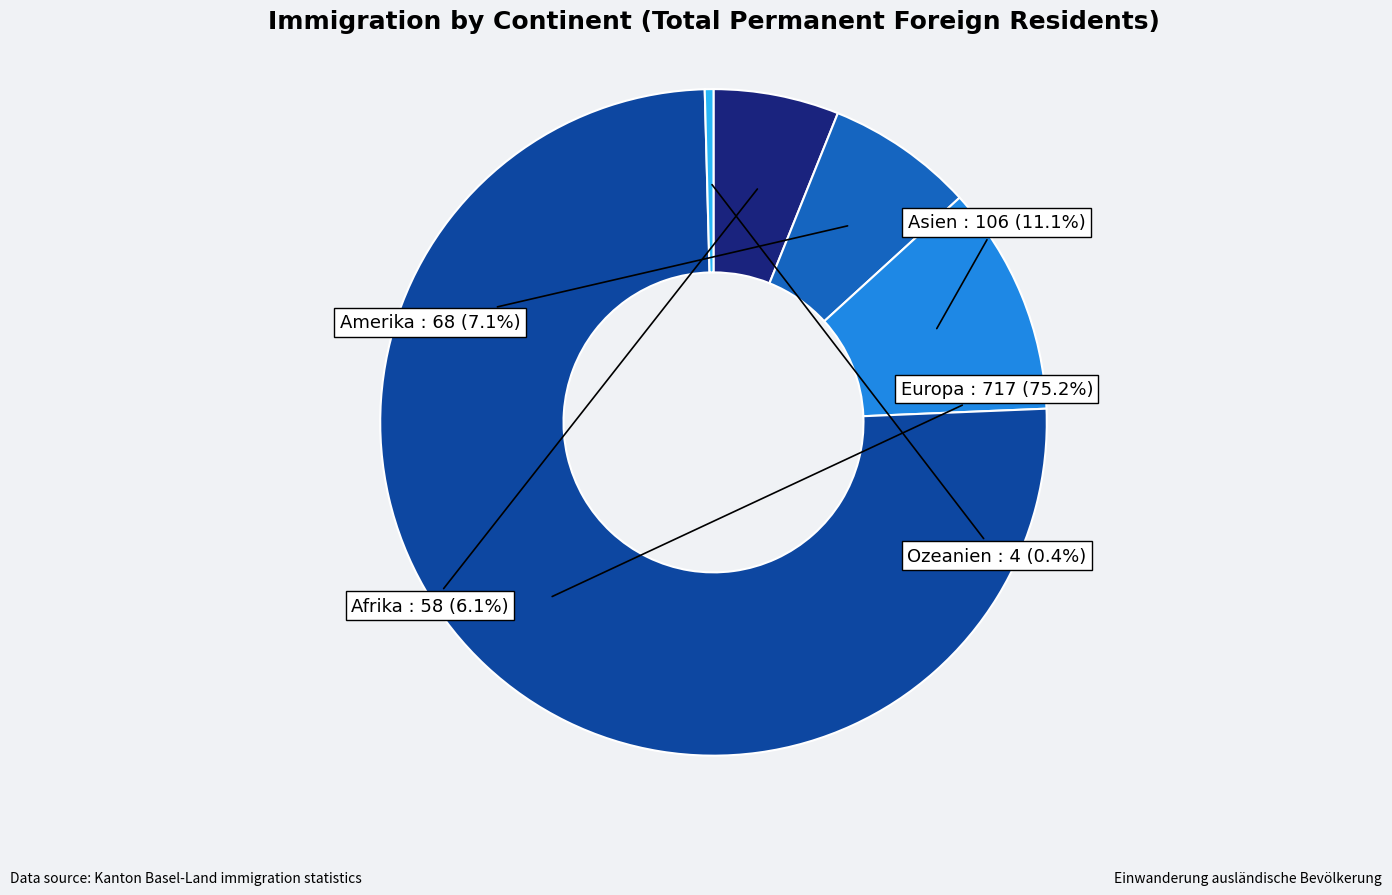

To the nearest percent, what percentage of the pie is Afrika?

6%